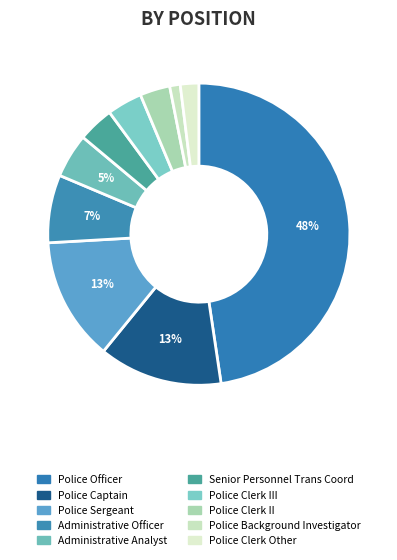

Does Police Sergeant represent more than half of the total?

No